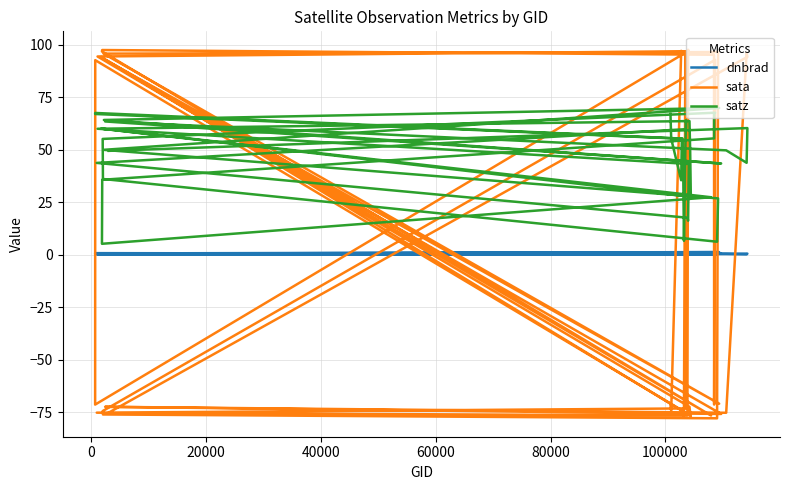

List the series in order of their peak value, highest first.

sata, satz, dnbrad